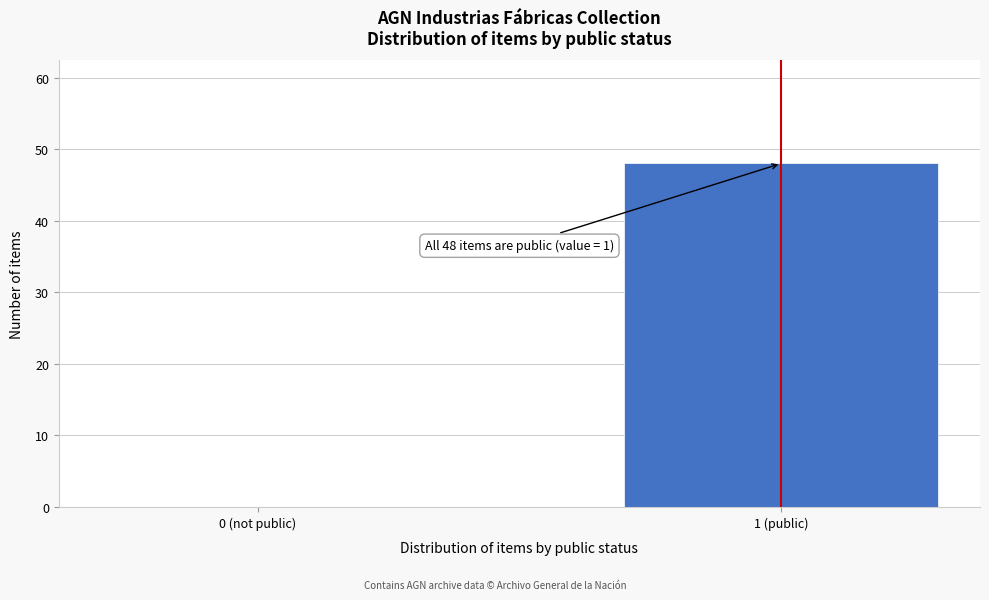

Reading left to right, list all the values displayed in this chart.

0 (not public)=0	1 (public)=48